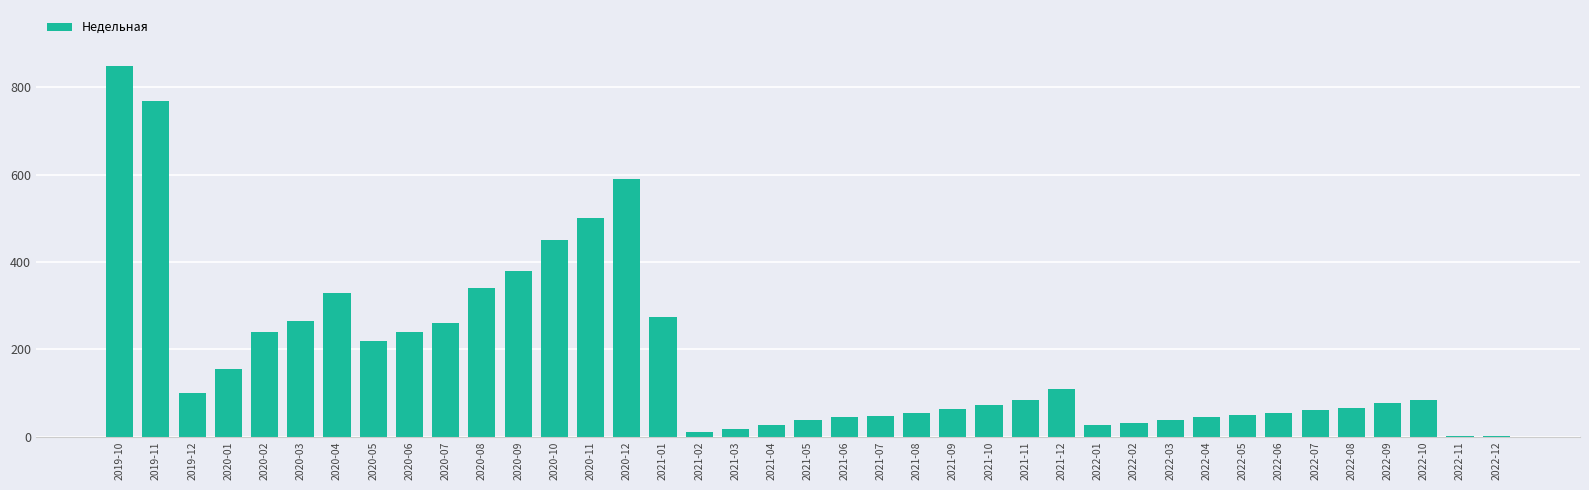

The value at 2022-10 is 84. True or false?

True